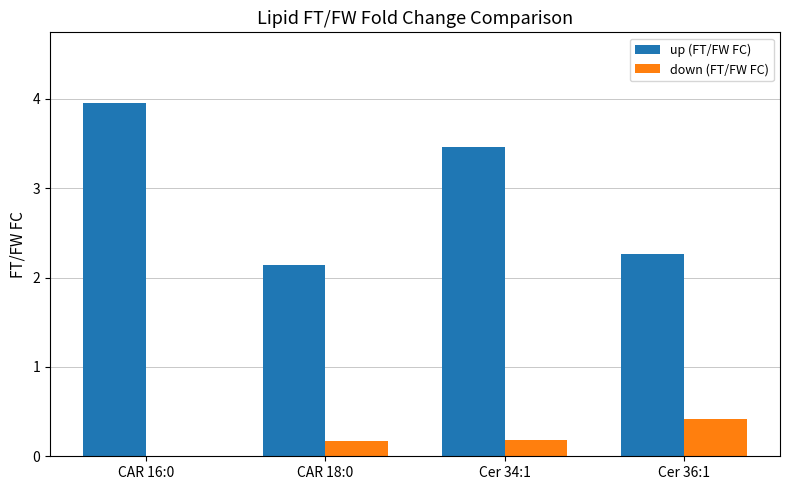

The value of up (FT/FW FC) at Cer 36:1 is 3.8. True or false?

False